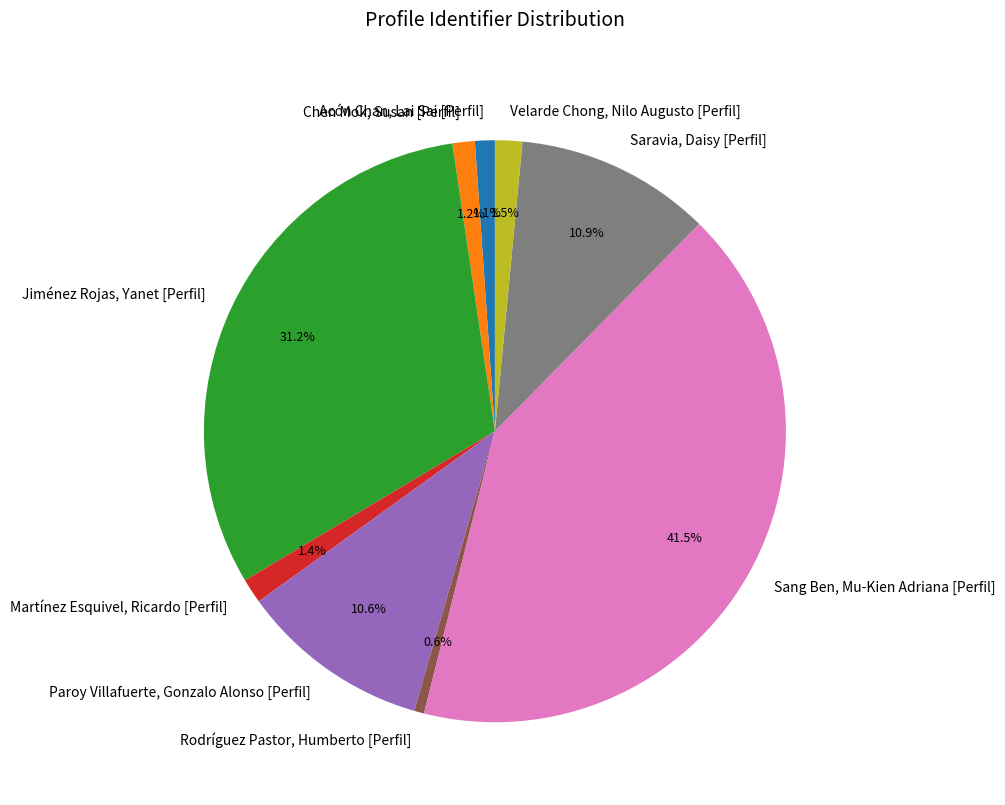

What is the smallest slice in the pie chart?

Rodríguez Pastor, Humberto [Perfil]